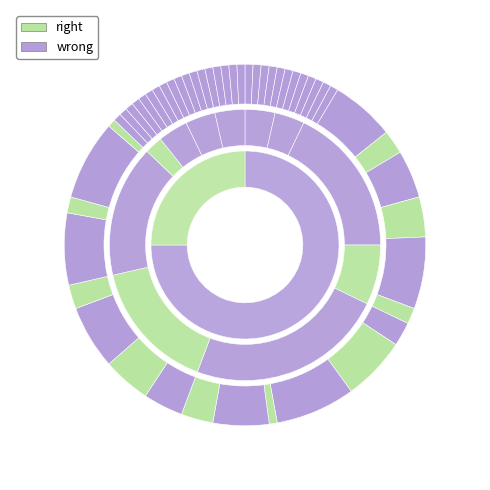

Rank the series by their average value, from lowest to highest.

right, wrong